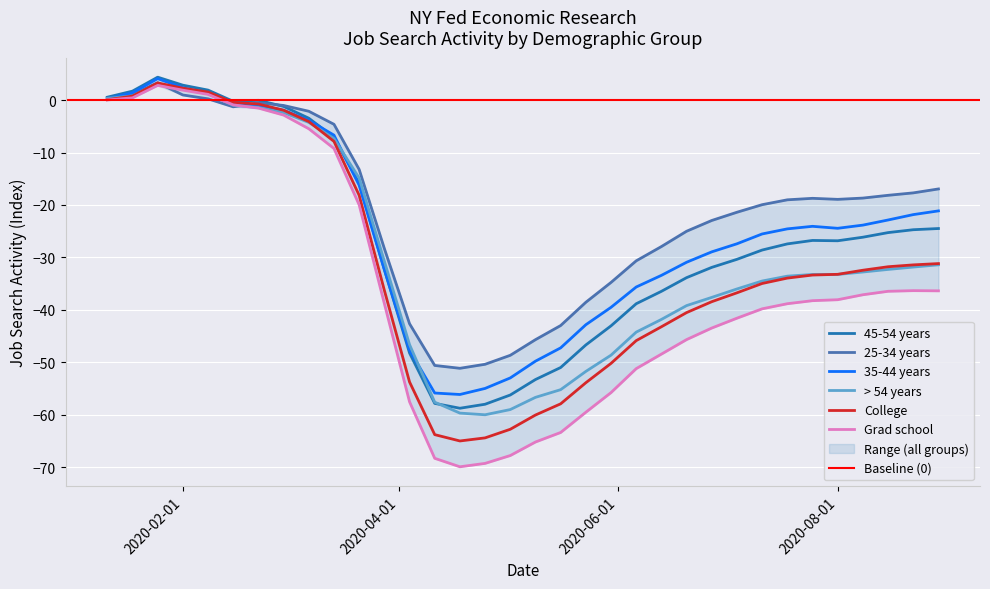

What is the highest value of the > 54 years series?

3.1